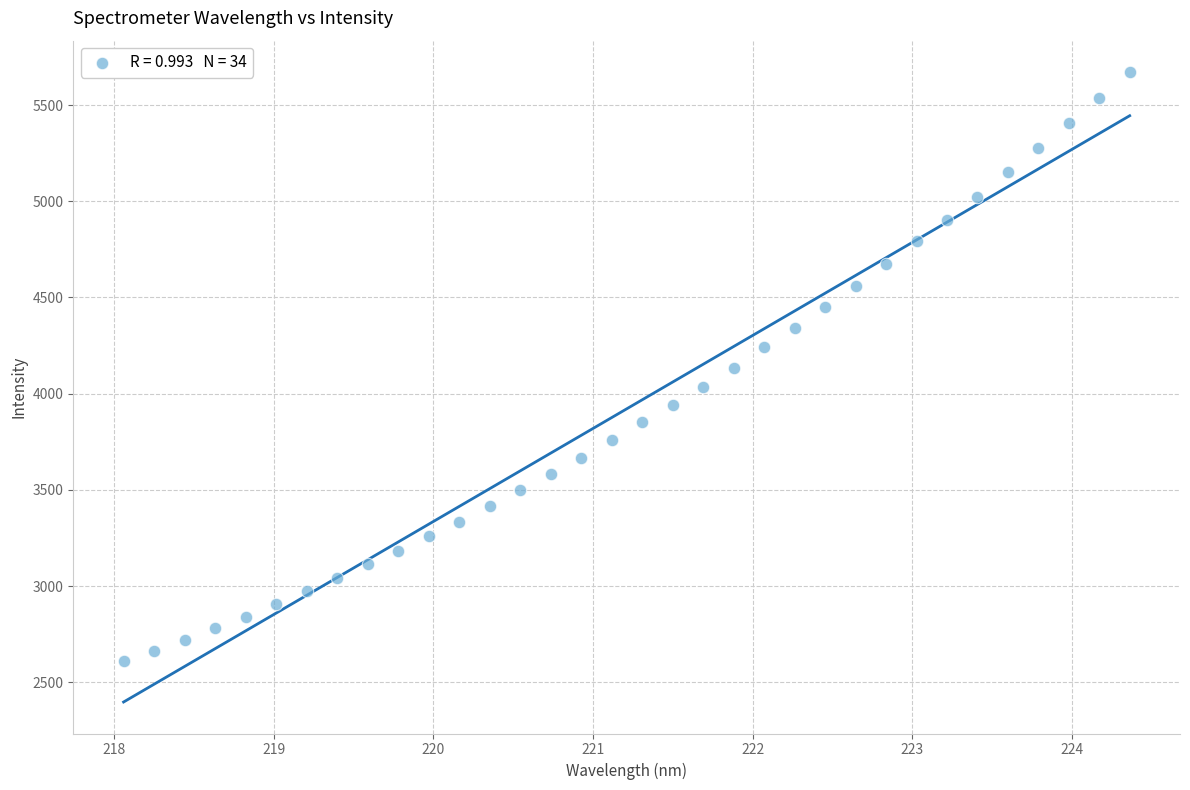

What is the range of X values (max minus min)?

6.3